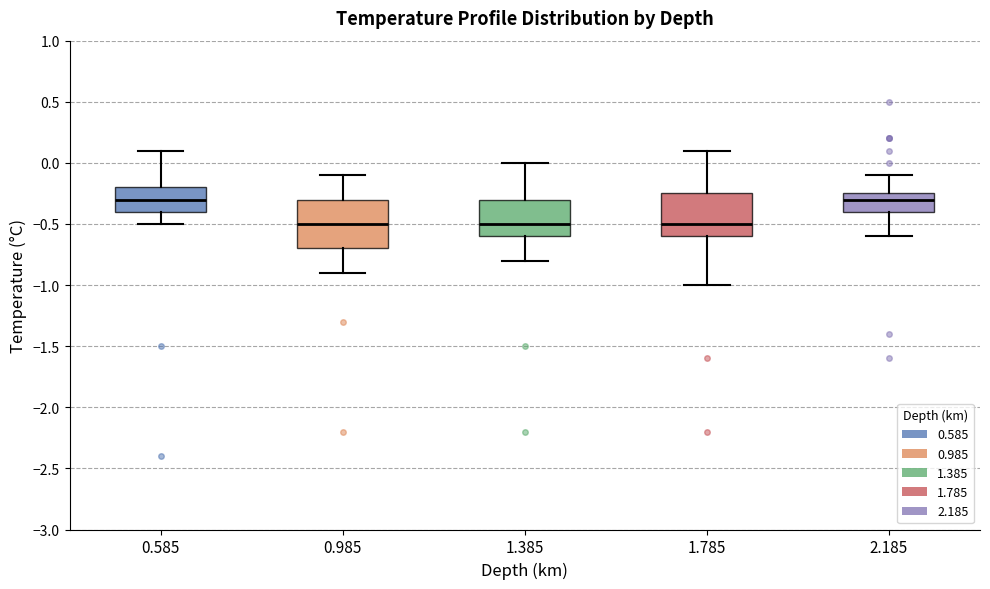

Reading left to right, transcribe this box plot: for each box, give where its median line is, the range the box spans, and where its two whiskers end, as read against the y-axis. The values are not printed on the chart, so give them approximately, as read against the axis.

0.585: median -0.30, box -0.40 to -0.20, whiskers -0.50 to 0.10
0.985: median -0.50, box -0.70 to -0.30, whiskers -0.90 to -0.10
1.385: median -0.50, box -0.60 to -0.30, whiskers -0.80 to 0.00
1.785: median -0.50, box -0.60 to -0.25, whiskers -1.00 to 0.10
2.185: median -0.30, box -0.40 to -0.25, whiskers -0.60 to -0.10